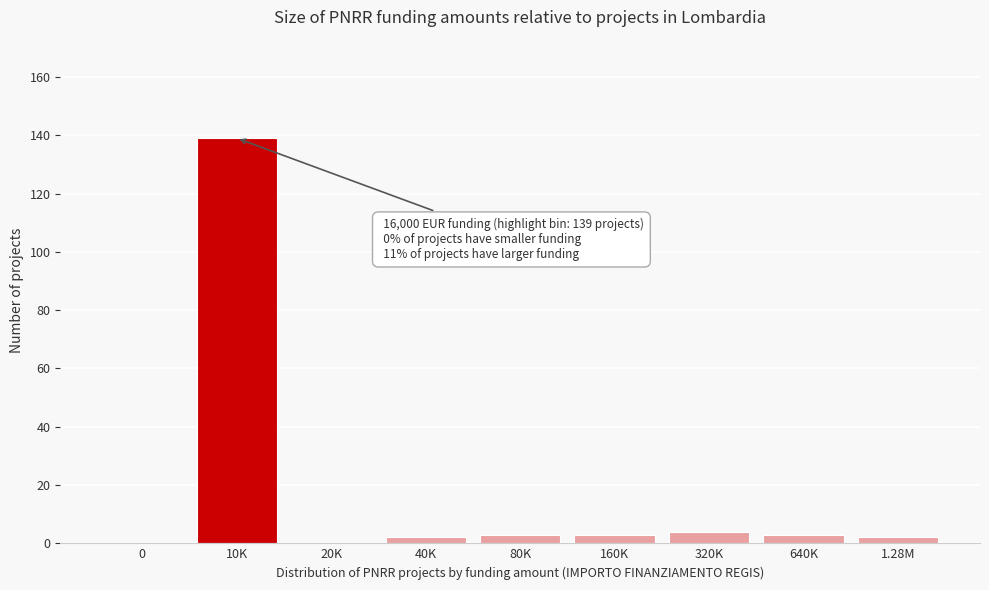

Reading left to right, transcribe all the data shown in this chart.

0=0	10K=139	20K=0	40K=2	80K=3	160K=3	320K=4	640K=3	1.28M=2